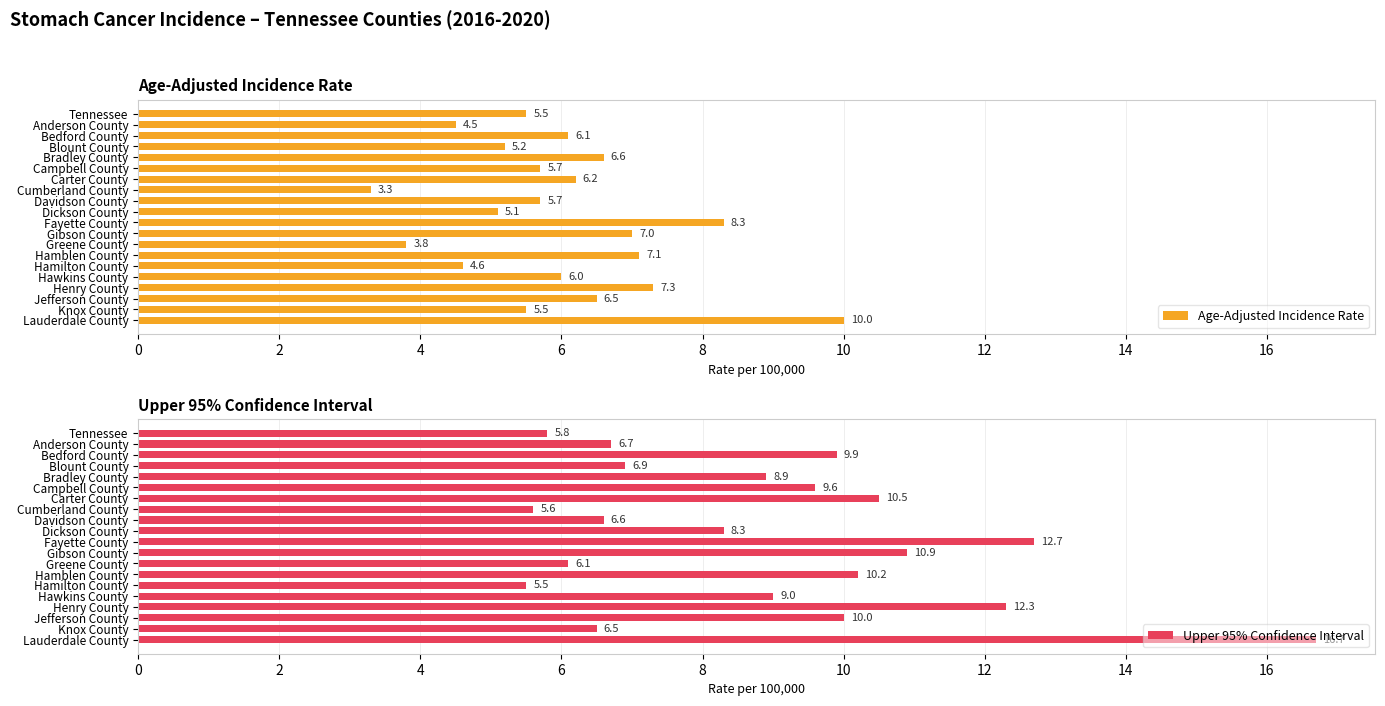

True or false: Age-Adjusted Incidence Rate has a value of 16.9 at Lauderdale County.

False